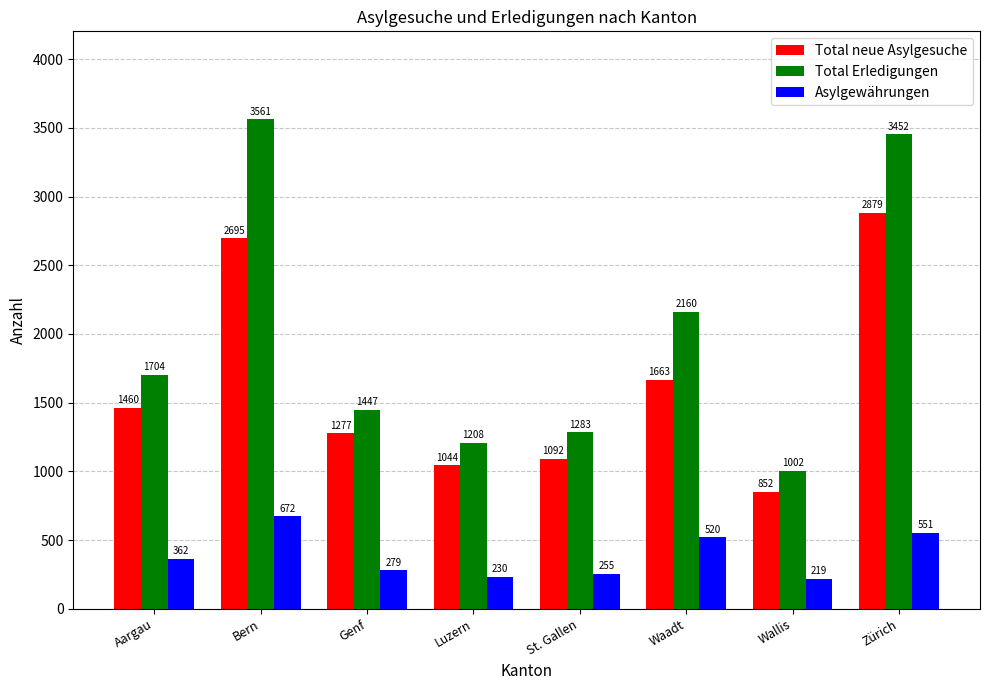

What is the label of the 7th bar from the left?

Wallis